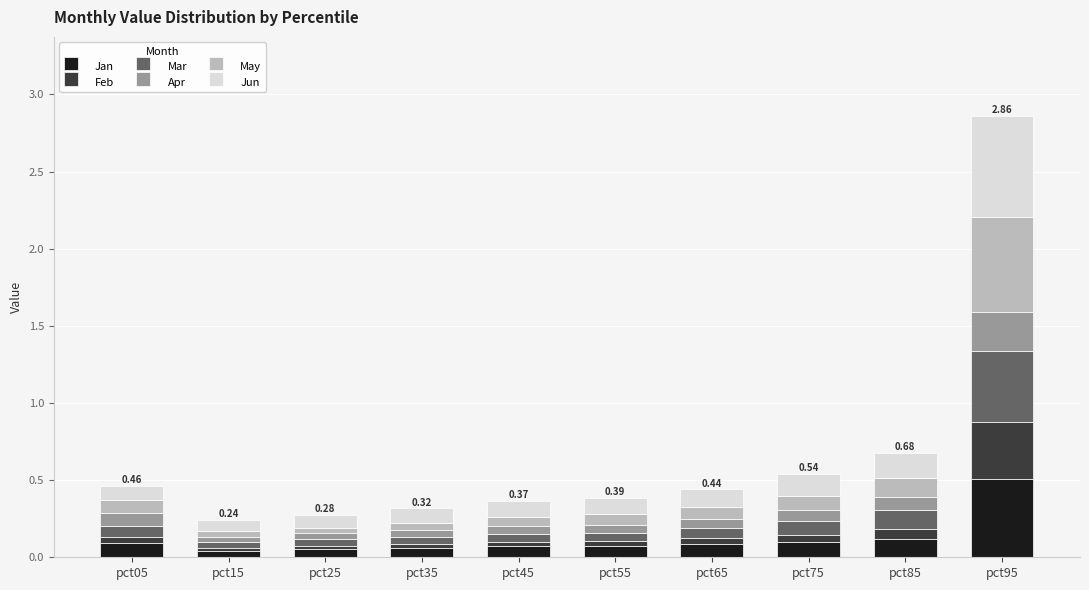

At which category is the sum across all series the highest?

pct95